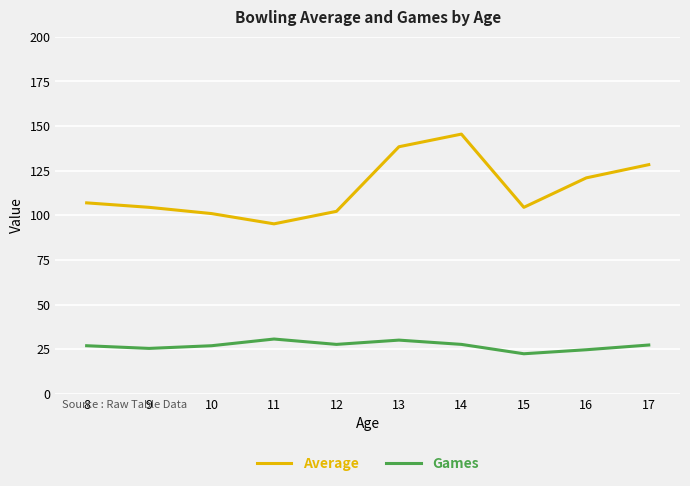

List the series in order of their overall mean, highest first.

Average, Games